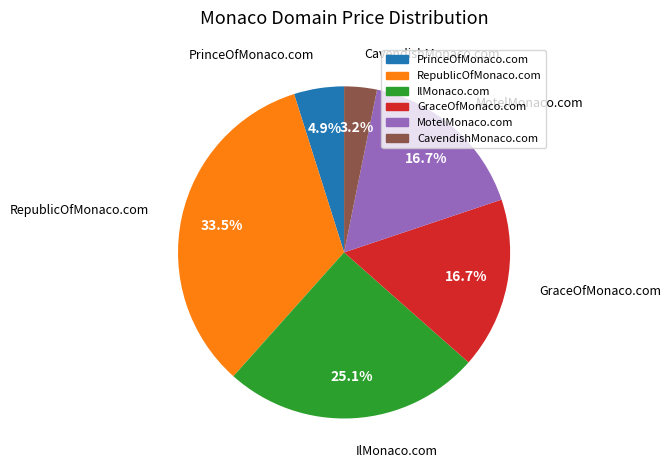

Approximately how many times larger is the value at GraceOfMonaco.com compared to CavendishMonaco.com?

5.2